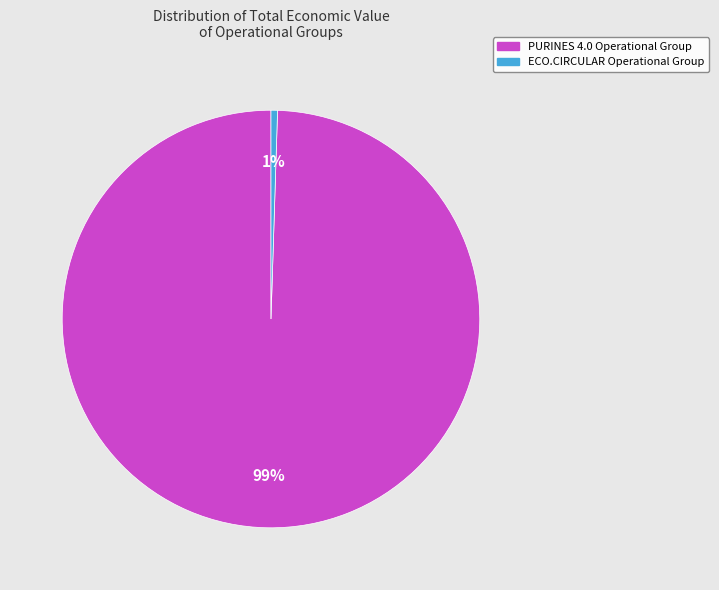

What is the majority slice?

PURINES 4.0 Operational Group